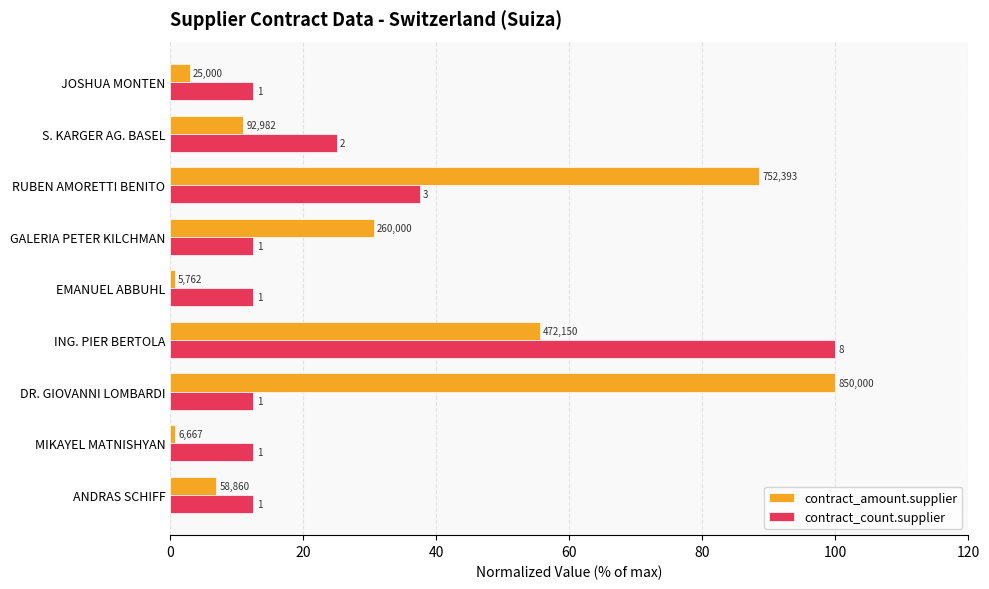

Reading left to right, extract all data points from this chart.

contract_amount.supplier: 6.9	0.8	100.0	55.5	0.7	30.6	88.5	10.9	2.9
contract_count.supplier: 12.5	12.5	12.5	100.0	12.5	12.5	37.5	25.0	12.5